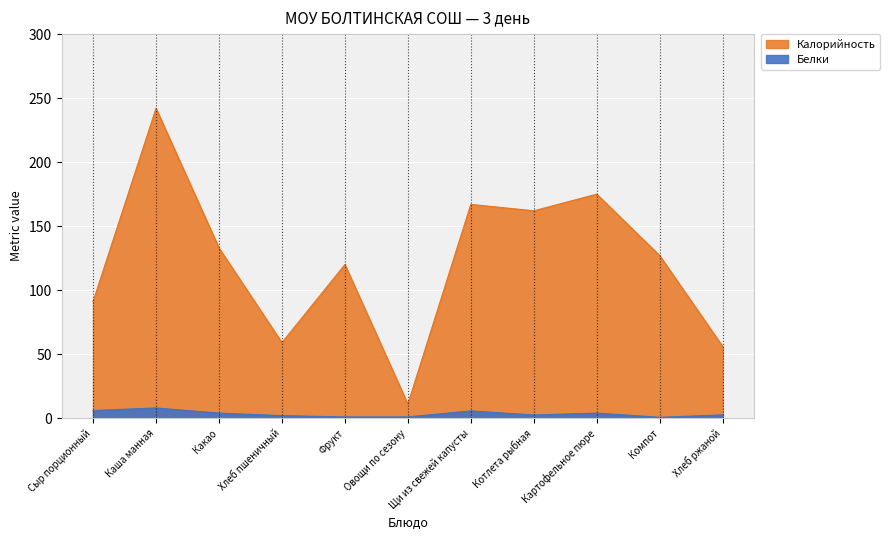

At which category does Калорийность reach its first local valley?

Хлеб пшеничный